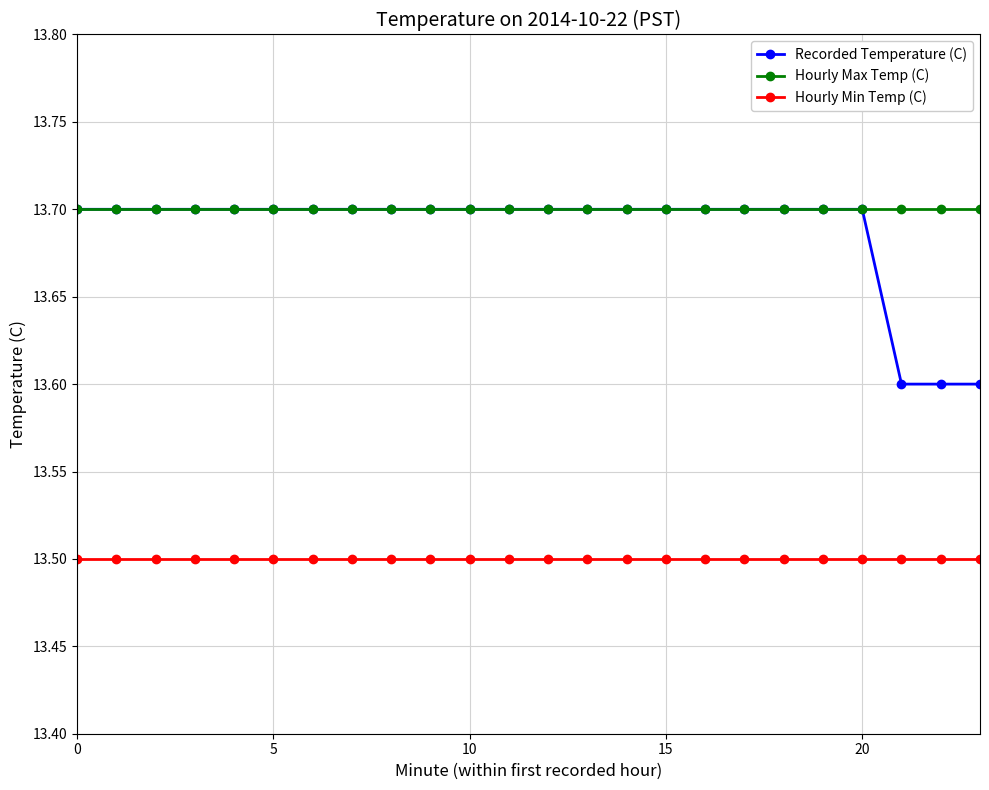

Count the Recorded Temperature (C) values in the range 13 to 14.

24